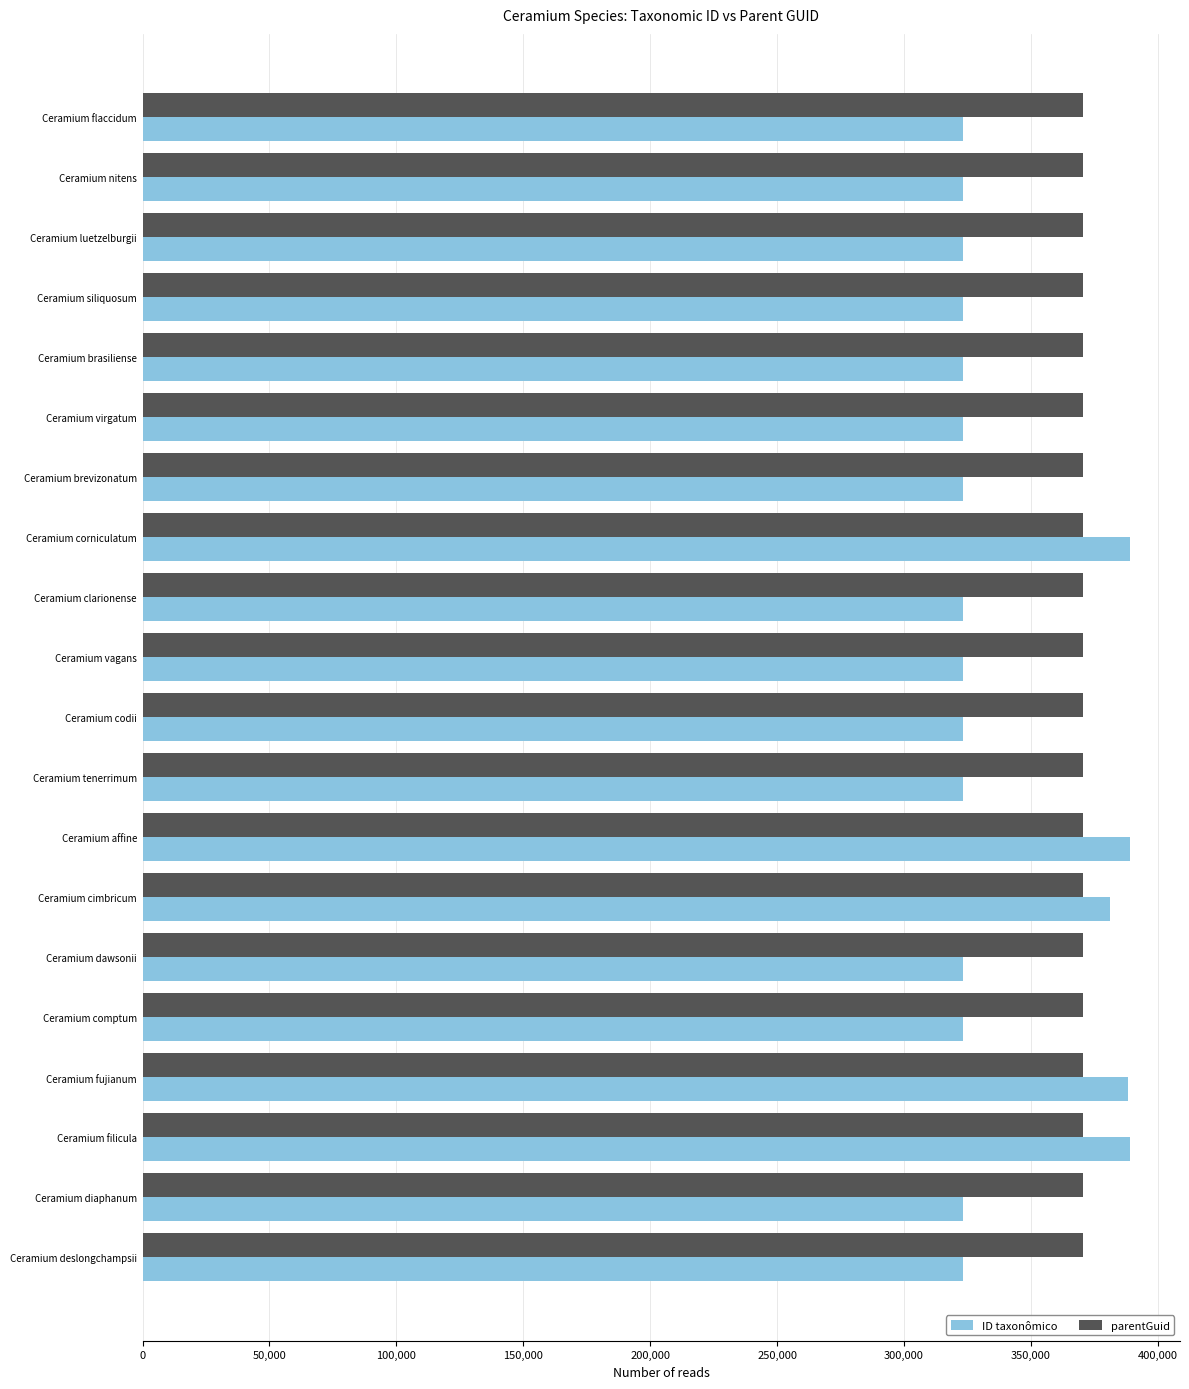

What is the sum of the parentGuid values at Ceramium corniculatum and Ceramium siliquosum?

741384